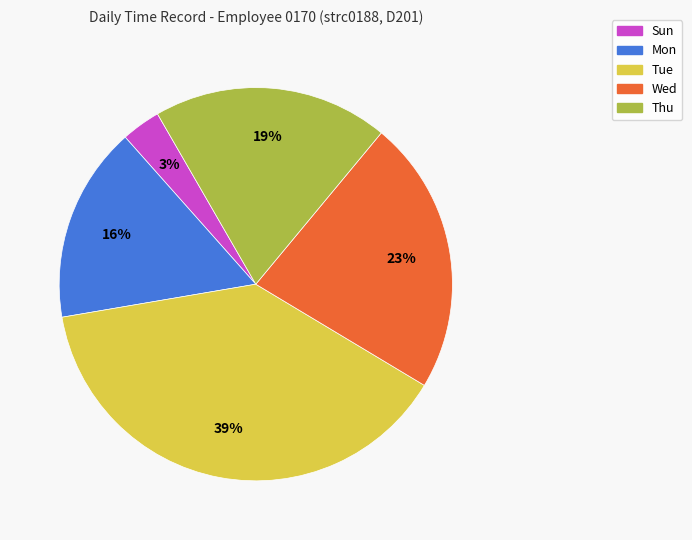

To the nearest percent, what is the combined percentage of Thu and Wed?

42%